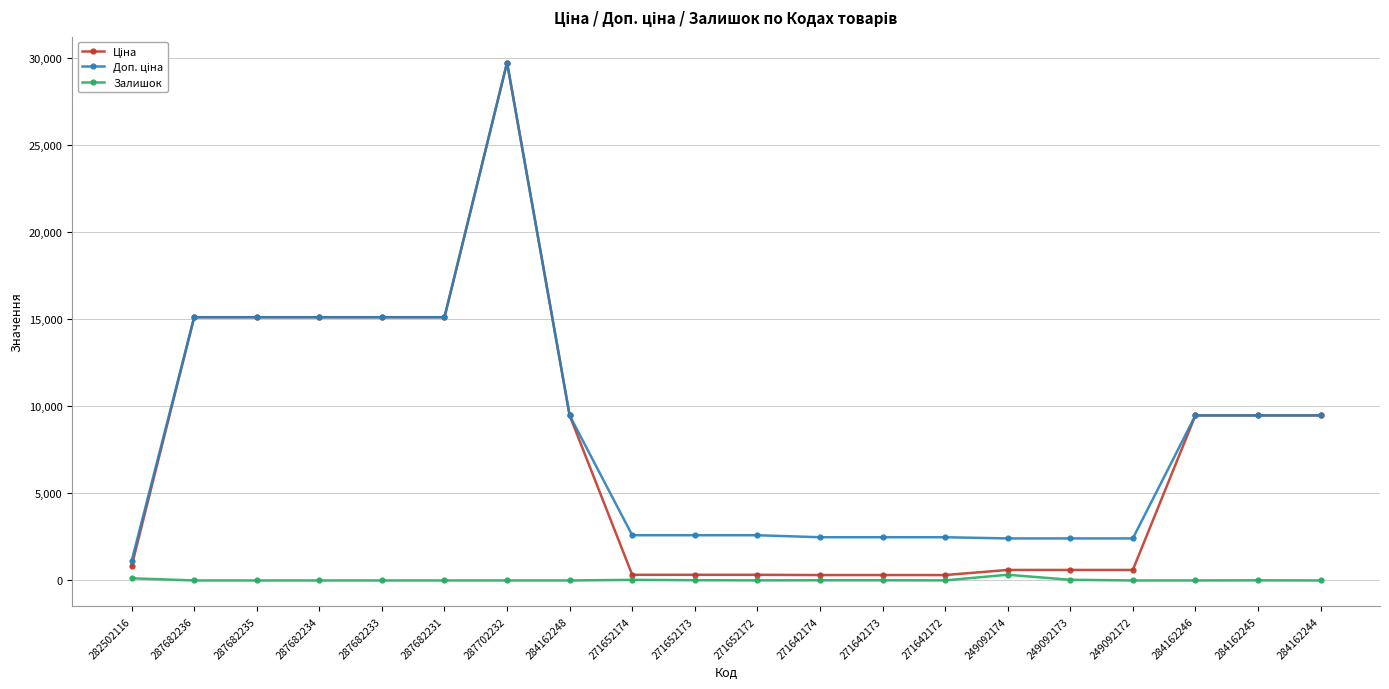

Which label corresponds to the largest value in the chart?

287702232